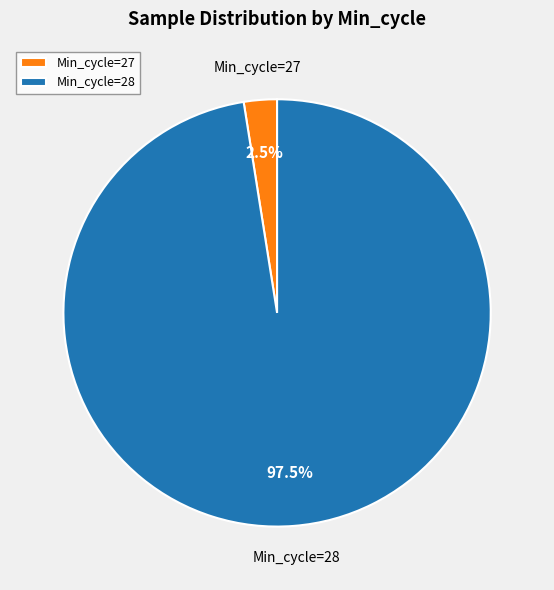

Rank the categories by value from highest to lowest.

Min_cycle=28, Min_cycle=27